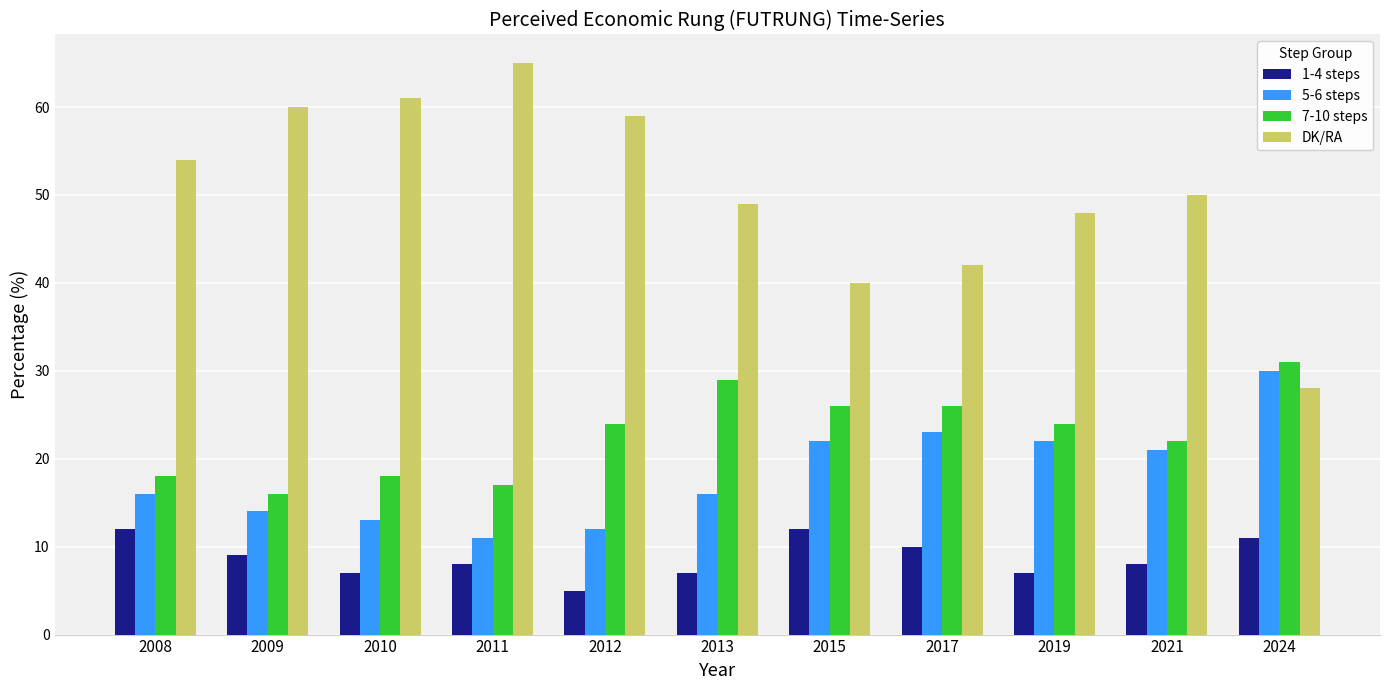

What is the maximum value for 7-10 steps?

31